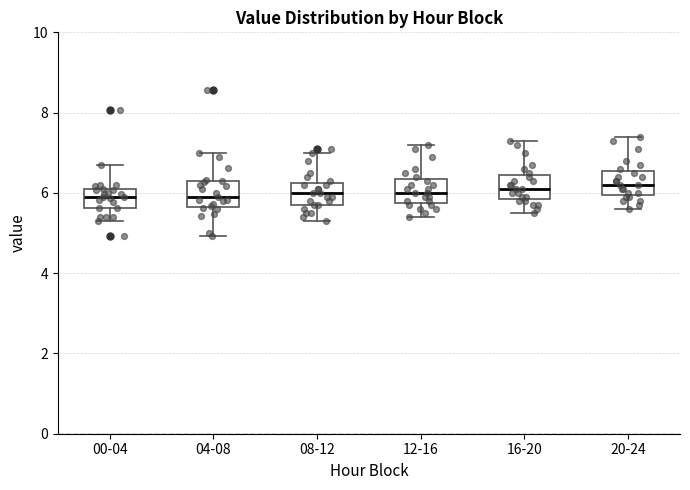

Reading left to right, read every box against the y-axis: the position of its median line, the range the box covers, and the ends of its whiskers. The values are not printed on the chart, so give them approximately, as read against the axis.

00-04: median 6.0 (inside the box), box 5.6 to 6.0, whiskers 5.4 to 6.8
04-08: median 6.0, box 5.6 to 6.2, whiskers 5.0 to 7.0
08-12: median 6.0, box 5.8 to 6.2, whiskers 5.4 to 7.0
12-16: median 6.0, box 5.8 to 6.4, whiskers 5.4 to 7.2
16-20: median 6.2, box 5.8 to 6.4, whiskers 5.6 to 7.4
20-24: median 6.2, box 6.0 to 6.6, whiskers 5.6 to 7.4